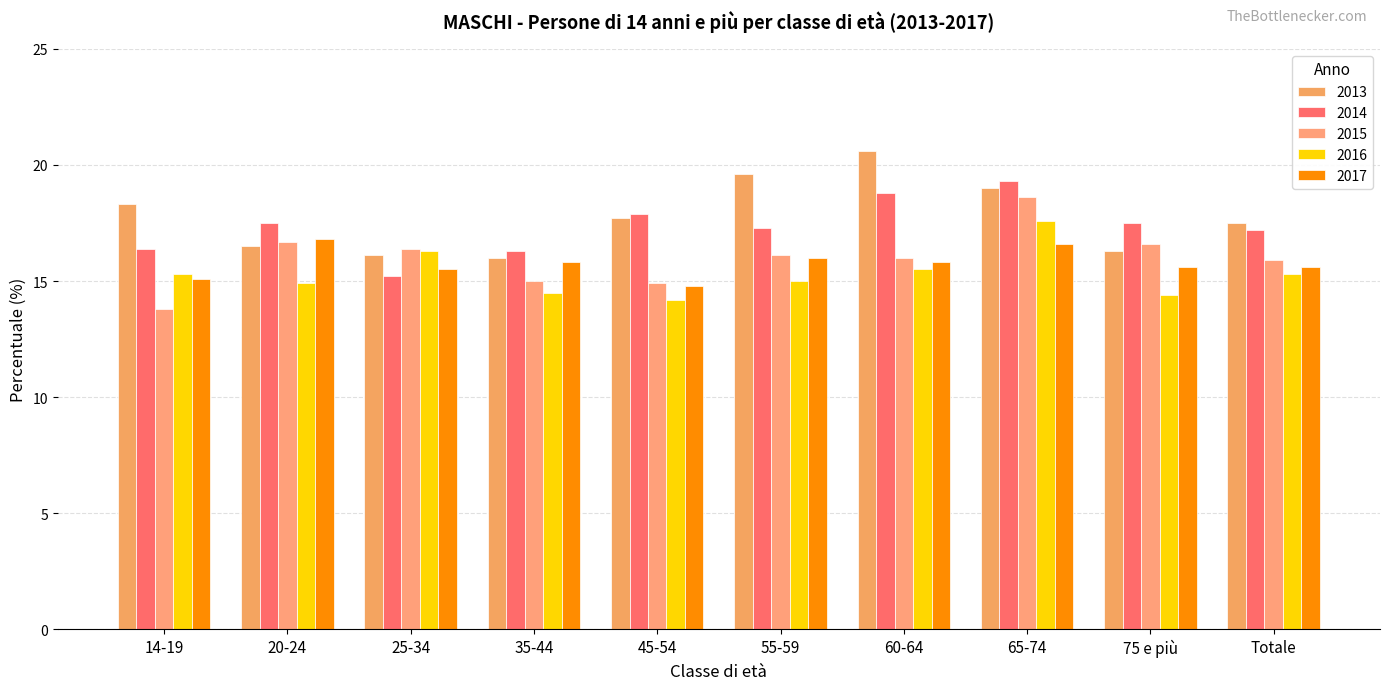

Which has a higher value, Totale or 75 e più?

Totale